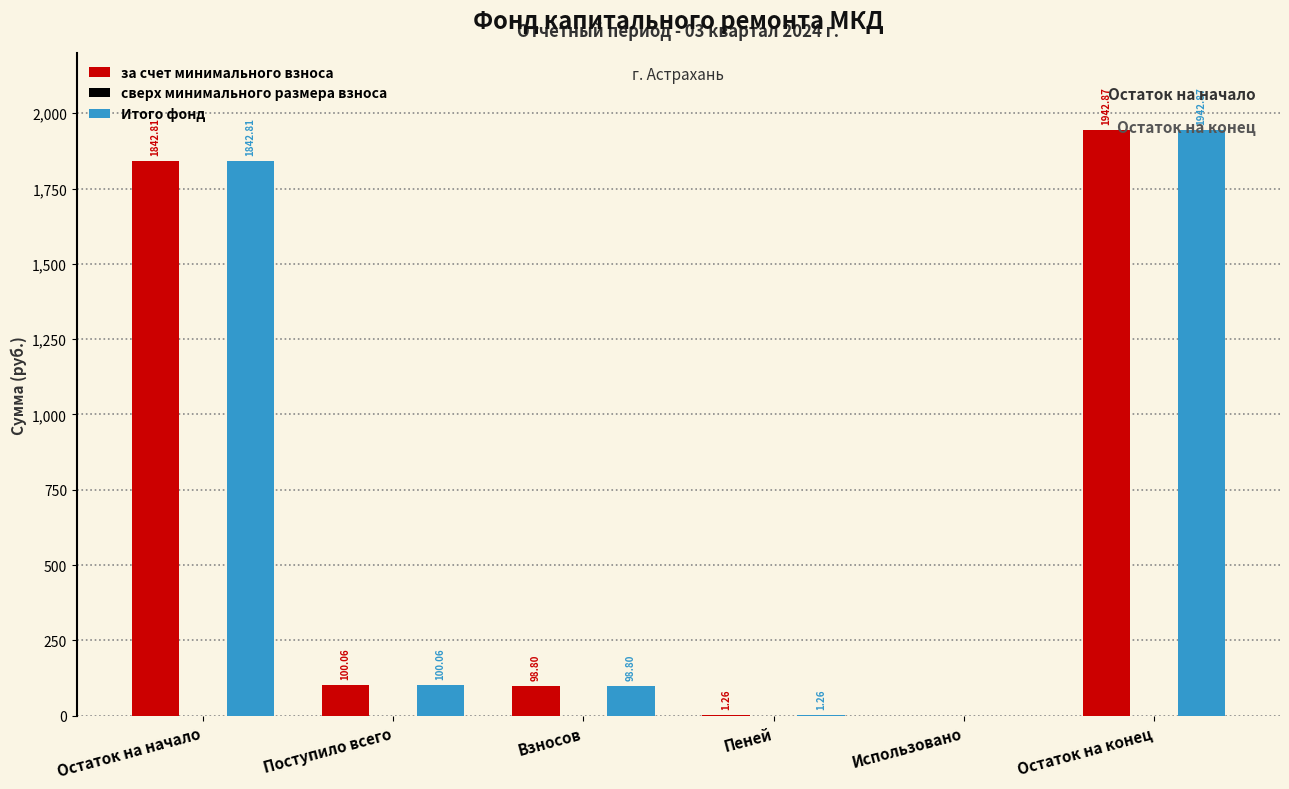

How many distinct data groups are displayed?

2